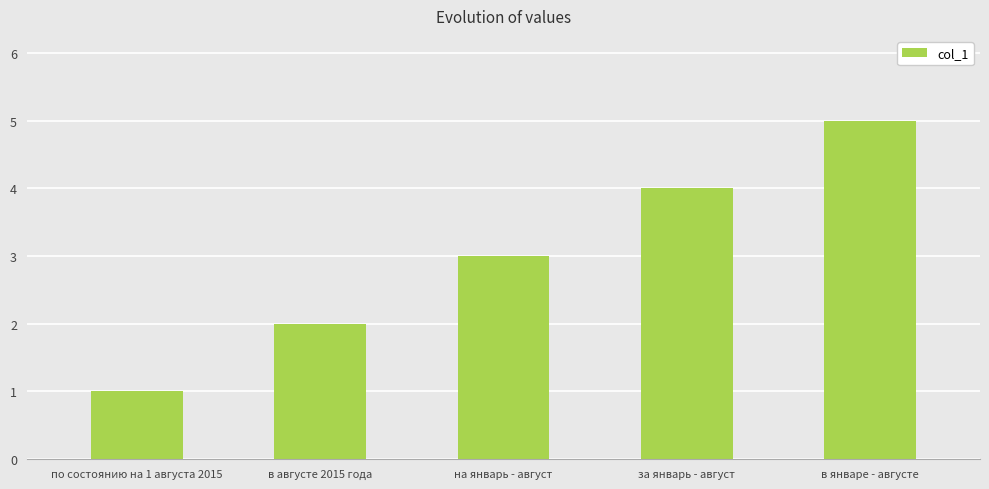

Reading left to right, transcribe all the data shown in this chart.

1	2	3	4	5